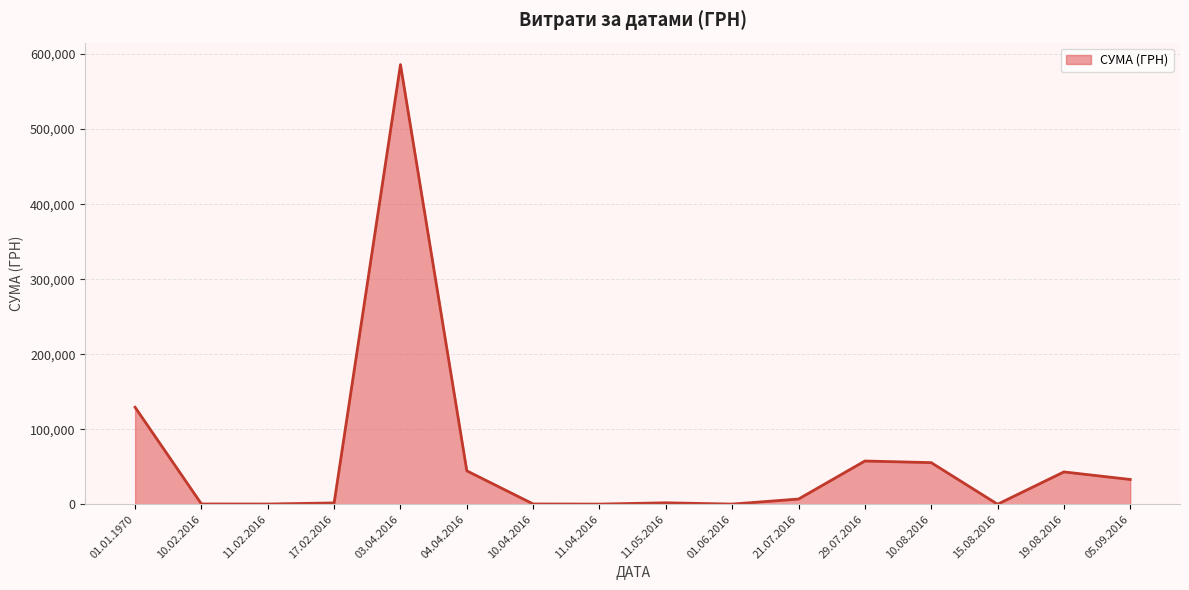

What is the difference between the maximum and minimum values?

586002.0